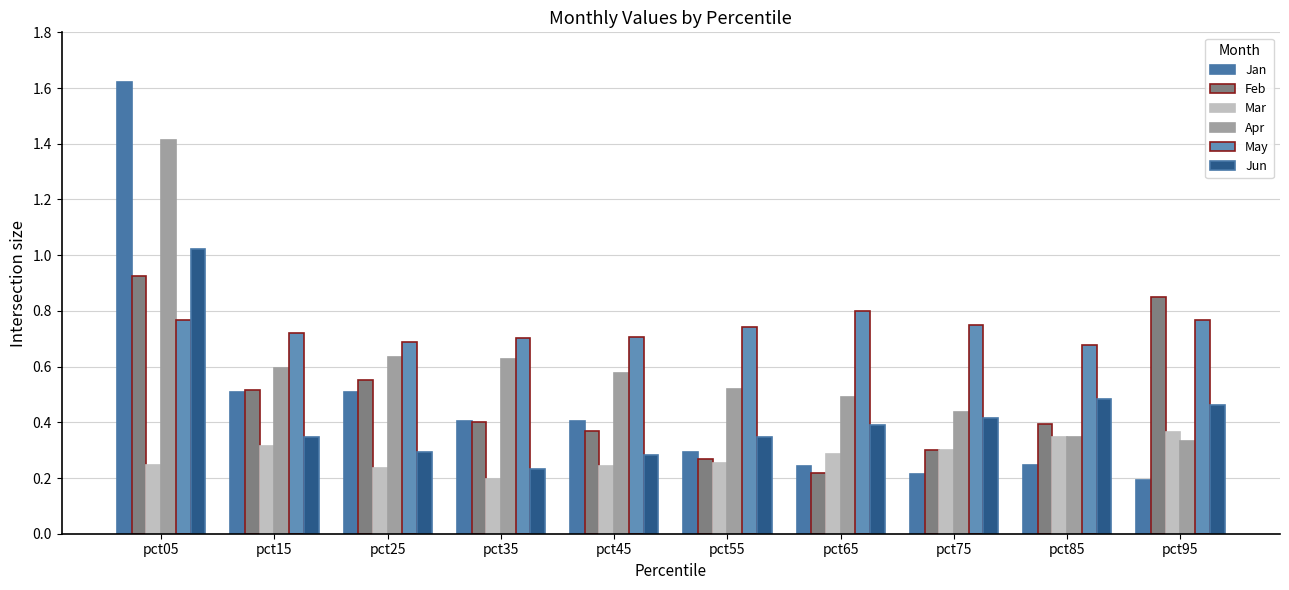

Which series has the largest total across all categories?

May